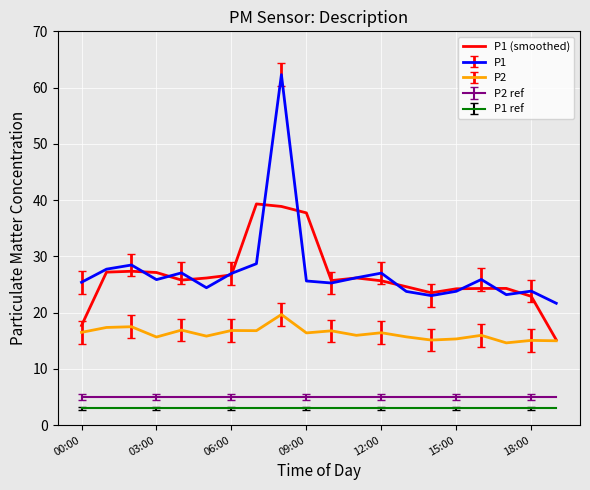

How many lines are shown in the chart?

5